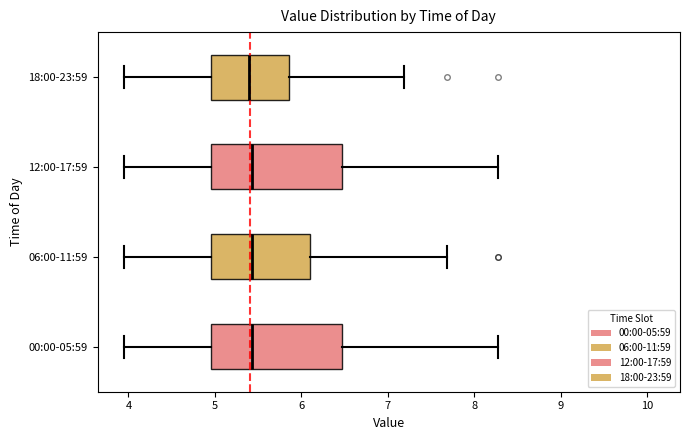

Reading bottom to top, transcribe this box plot: for each box, give where its median line is, the range the box spans, and where its two whiskers end, as read against the x-axis. The values are not printed on the chart, so give them approximately, as read against the axis.

00:00-05:59: median 5.4, box 5.0 to 6.5, whiskers 4.0 to 8.3
06:00-11:59: median 5.4, box 5.0 to 6.1, whiskers 4.0 to 7.7
12:00-17:59: median 5.4, box 5.0 to 6.5, whiskers 4.0 to 8.3
18:00-23:59: median 5.4, box 5.0 to 5.9, whiskers 4.0 to 7.2